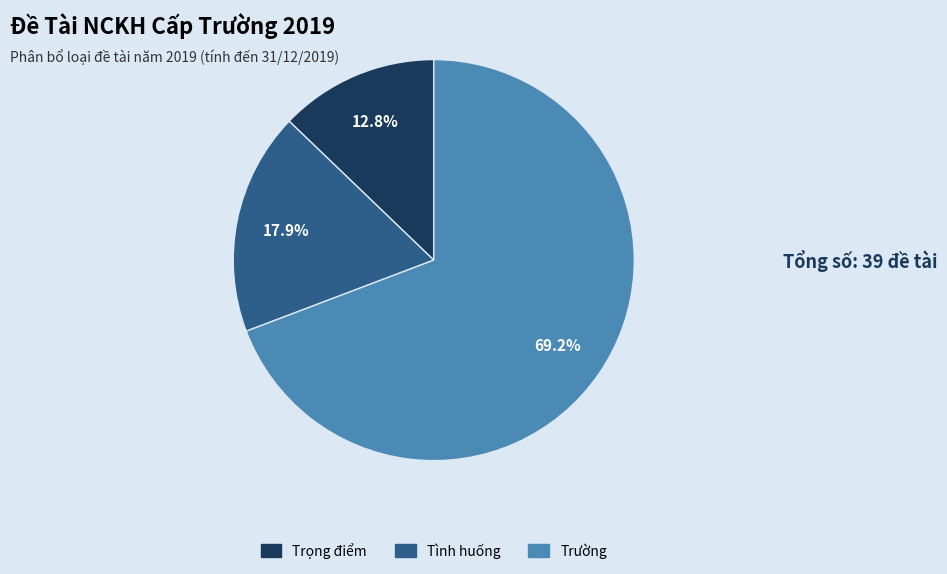

How many slices are in this pie chart?

3